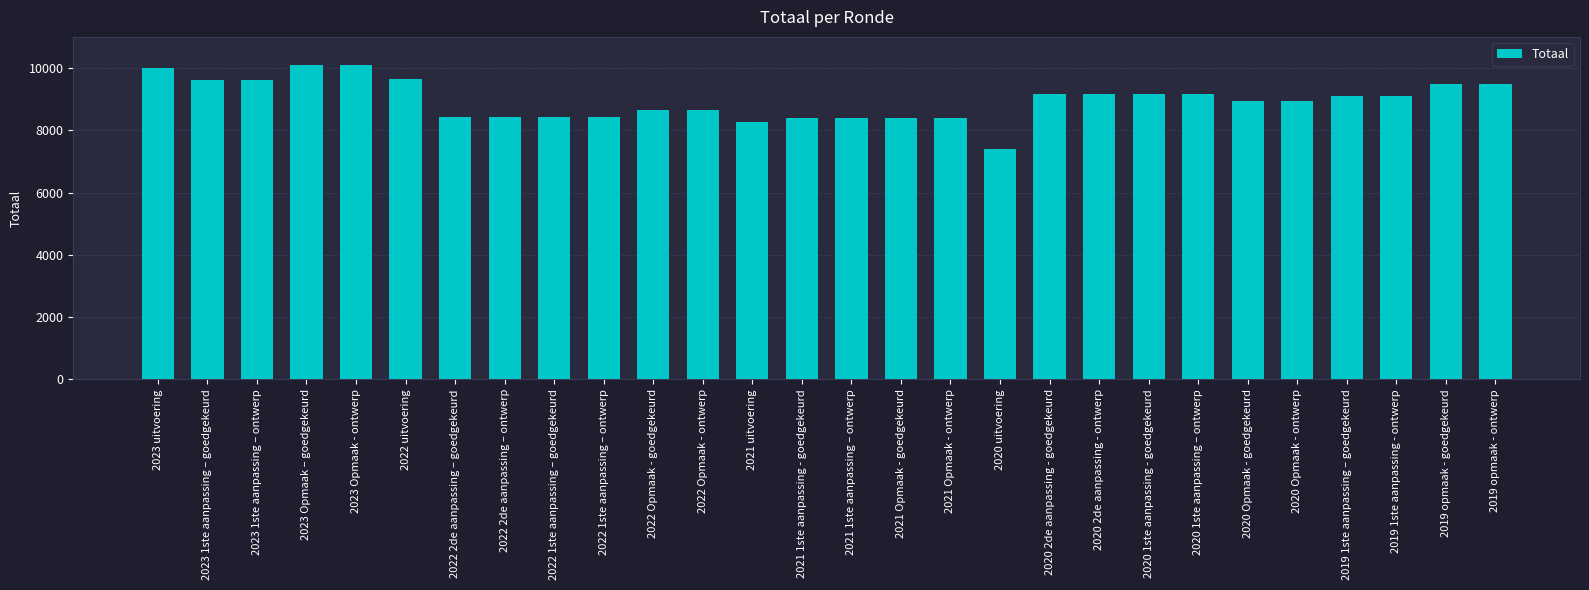

What position from the right is 2023 Opmaak – goedgekeurd?

25